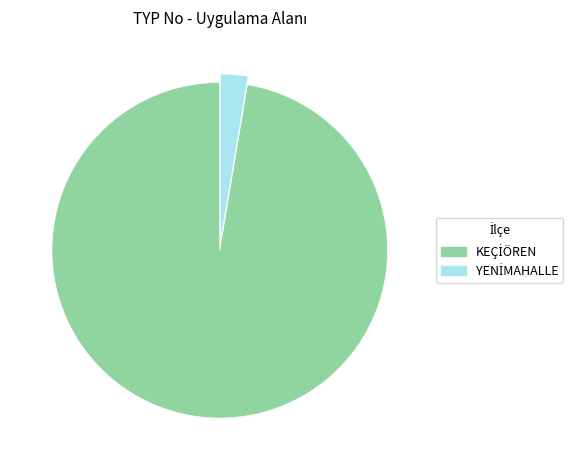

Is there any slice that represents more than half of the pie?

Yes